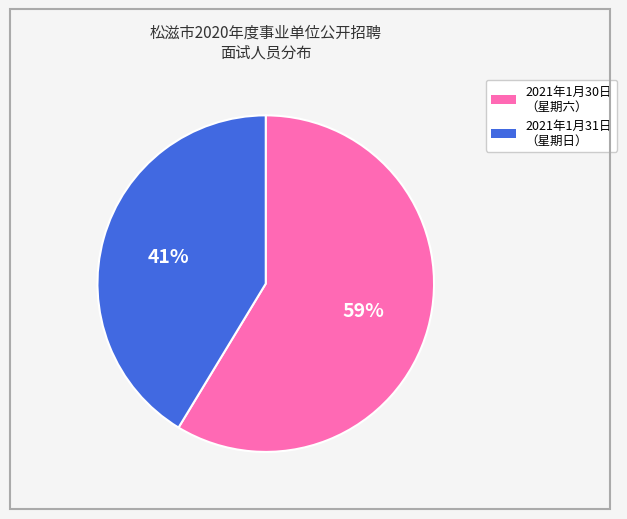

Is there a majority slice in this chart?

Yes